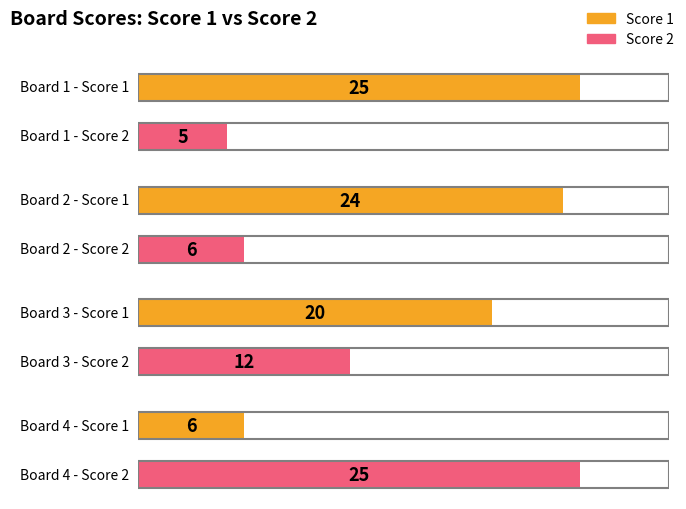

Rank the series by their average value, from highest to lowest.

Score 1, Score 2